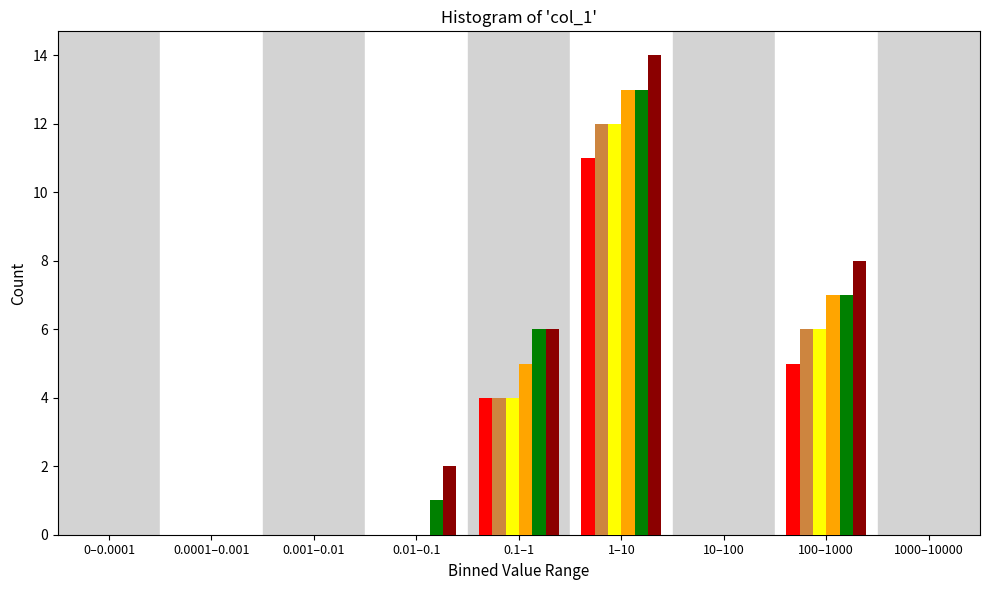

What is the maximum value shown in the chart?

14